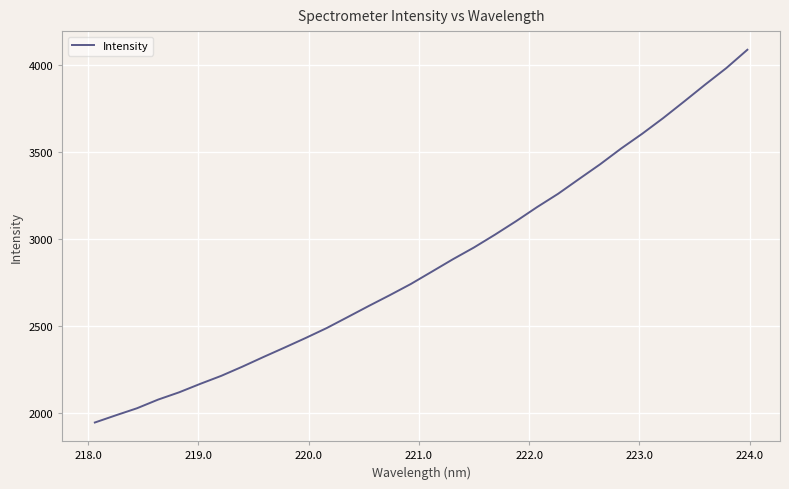

What is the minimum value shown in the chart?

1946.2